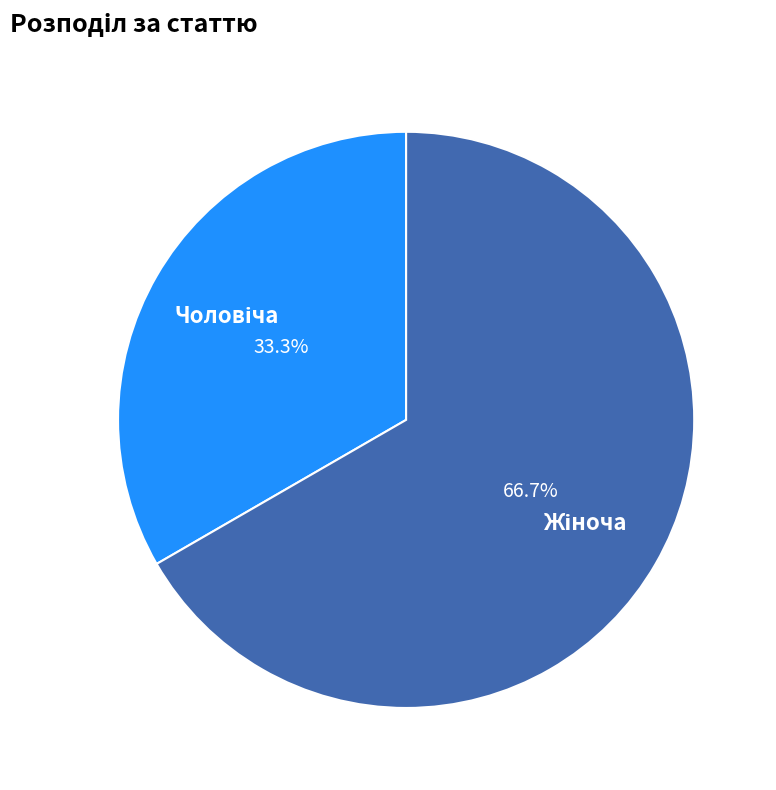

Is there any slice that represents more than half of the pie?

Yes